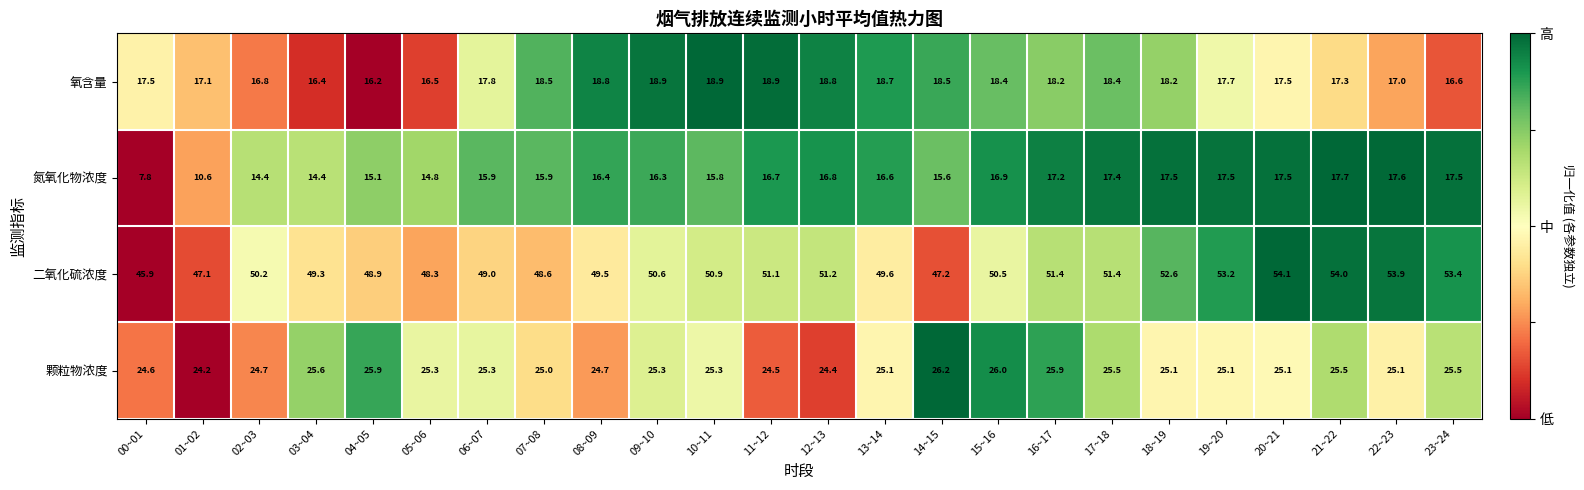

At which label is 二氧化硫浓度 closest to 50?

02~03